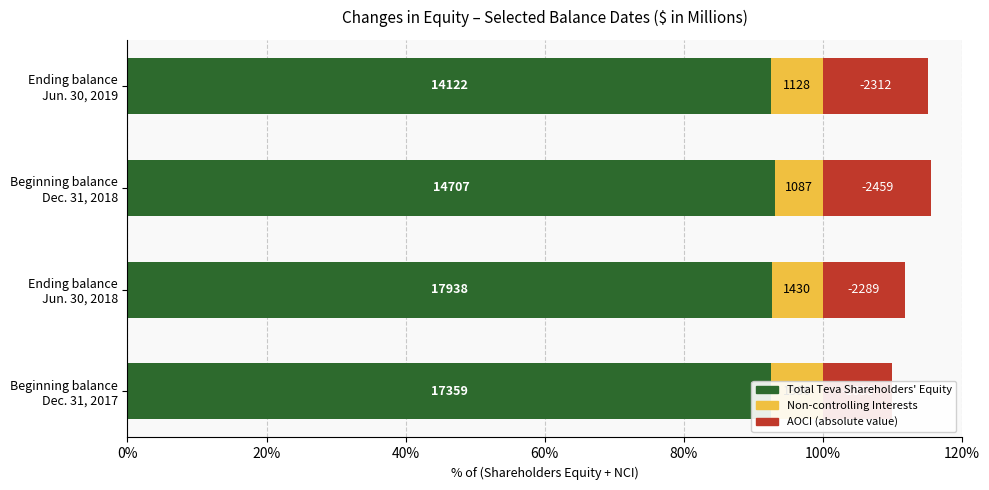

What are all the series names shown in the legend?

Total Teva Shareholders' Equity, Non-controlling Interests, AOCI (absolute)